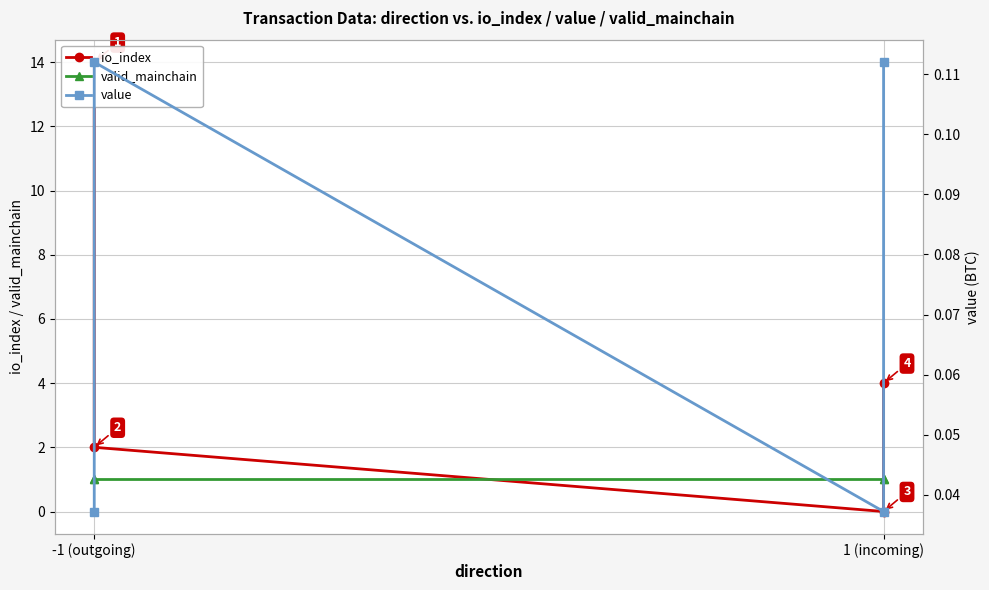

What is the difference between the maximum and minimum values in the io_index series?

14.0